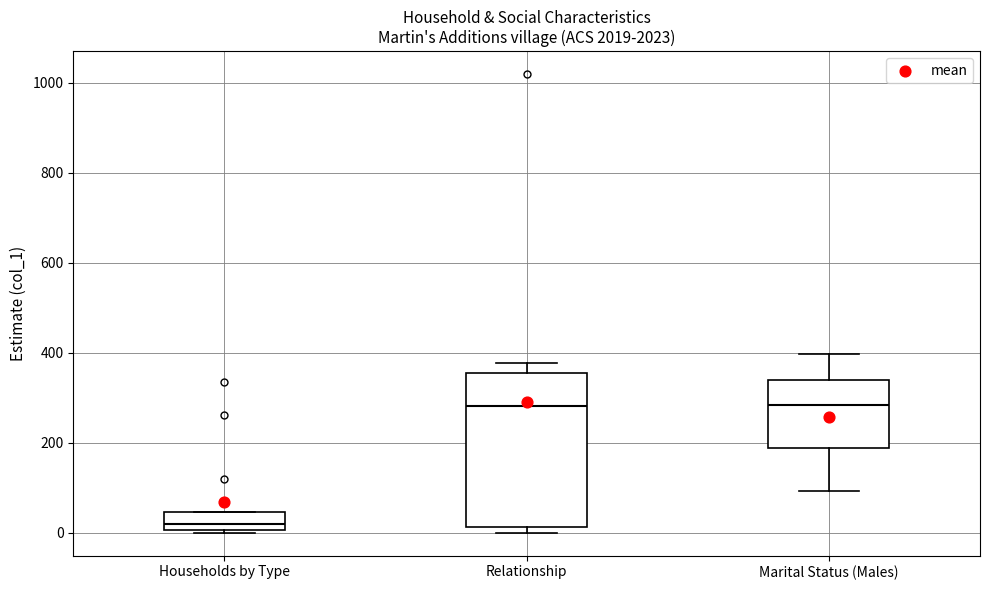

Which box is the tallest, from its lower edge to its upper edge?

Relationship